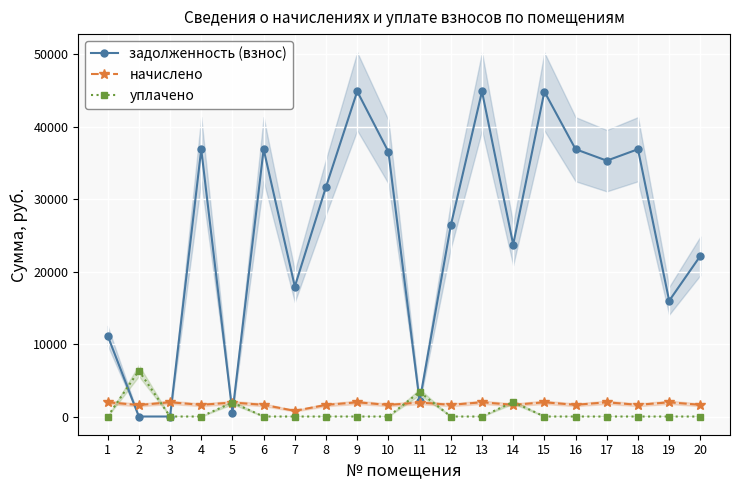

Which series has the largest total across all categories?

задолженность (взнос)